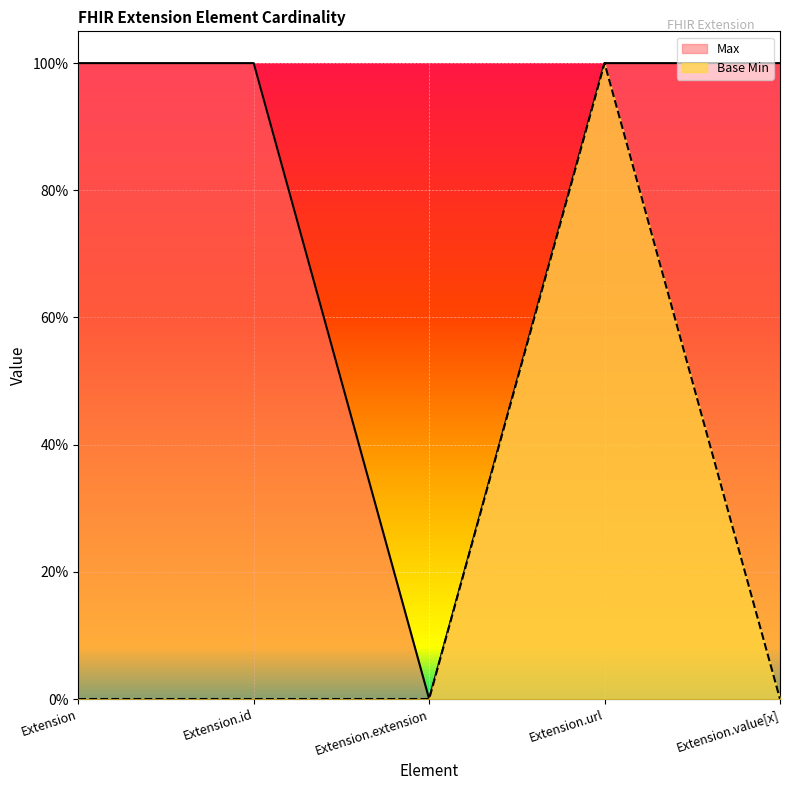

Reading left to right, extract all data points from this chart.

Max: 1	1	0	1	1
Base Min: 0	0	0	1	0